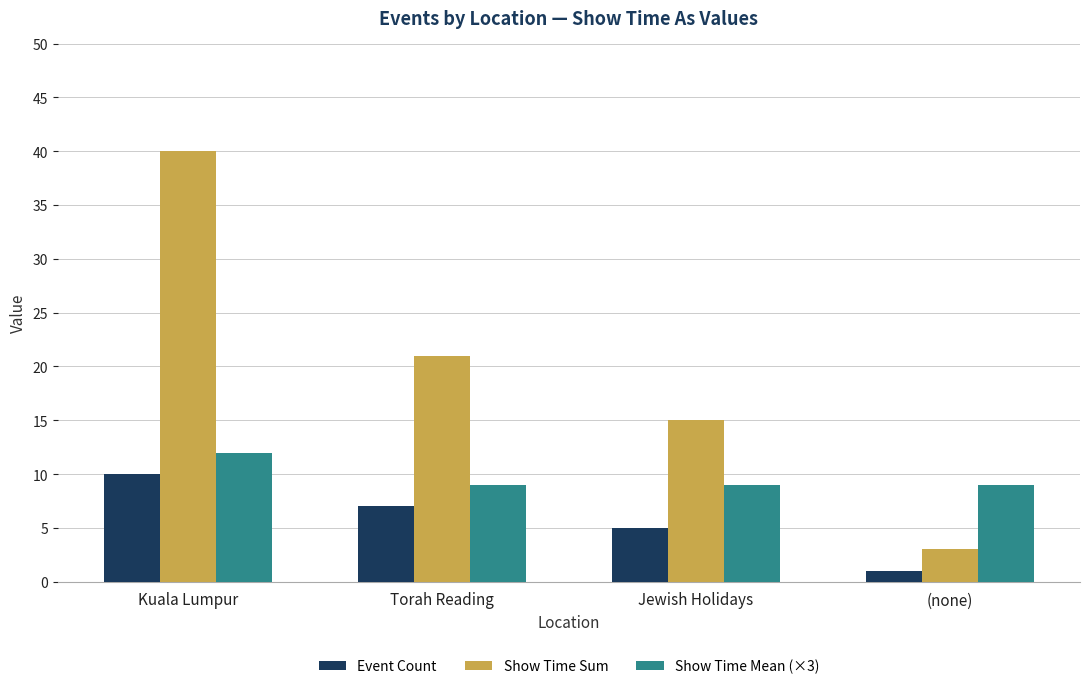

What is the difference between the highest and lowest values at Torah Reading?

14